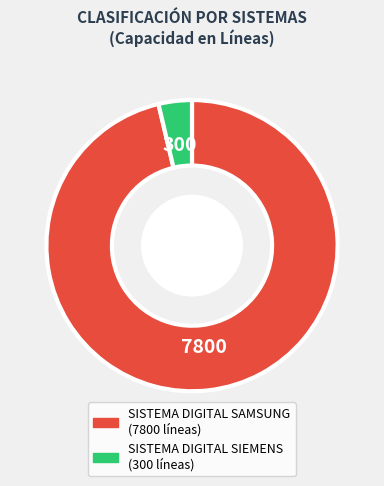

Do SISTEMA DIGITAL SAMSUNG and SISTEMA DIGITAL SIEMENS together represent more than half of the pie?

Yes